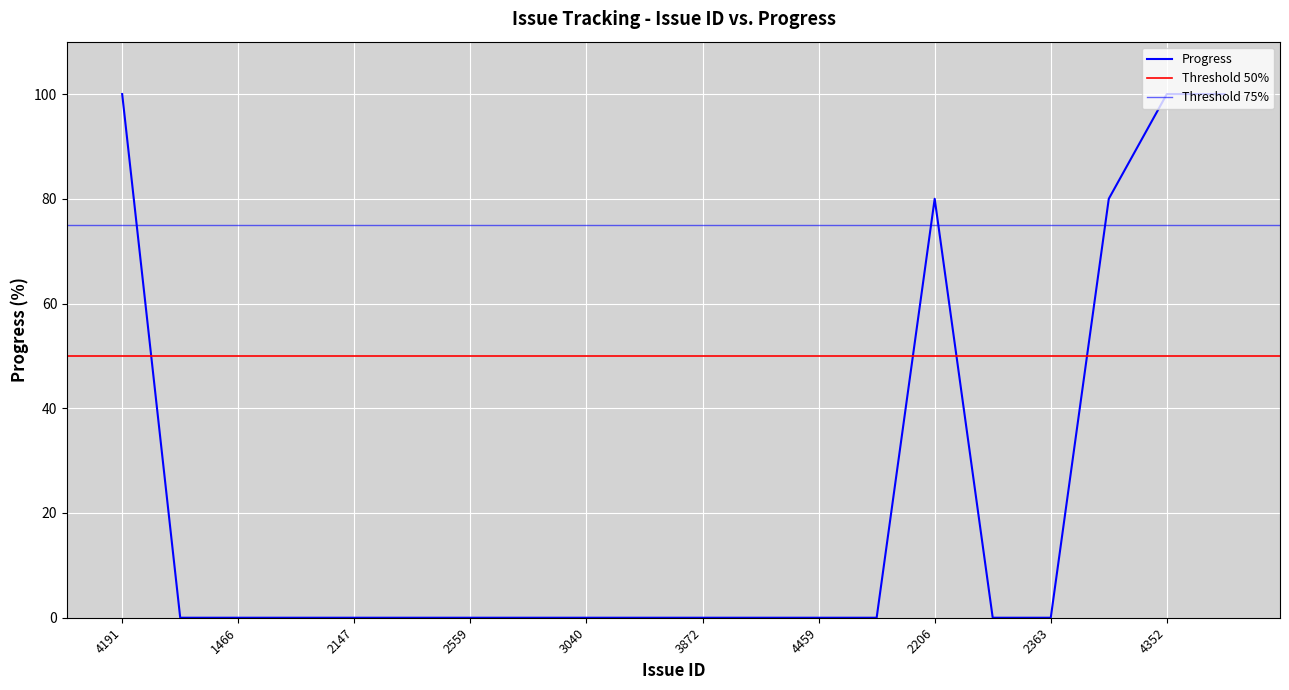

Reading left to right, extract all data points from this chart.

4191=100	1063=0	1466=0	2146=0	2147=0	2200=0	2559=0	2712=0	3040=0	3043=0	3872=0	3983=0	4459=0	4524=0	2206=80	2360=0	2363=0	2357=80	4352=100	4385=100